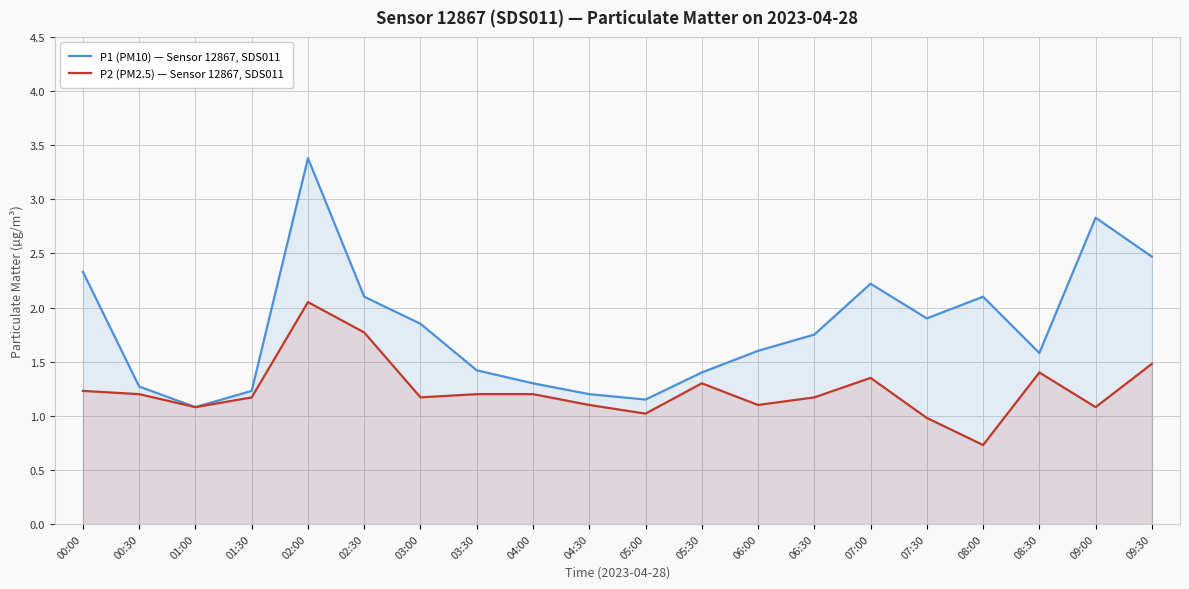

What is the spread (max minus min) of values at 04:30?

0.1